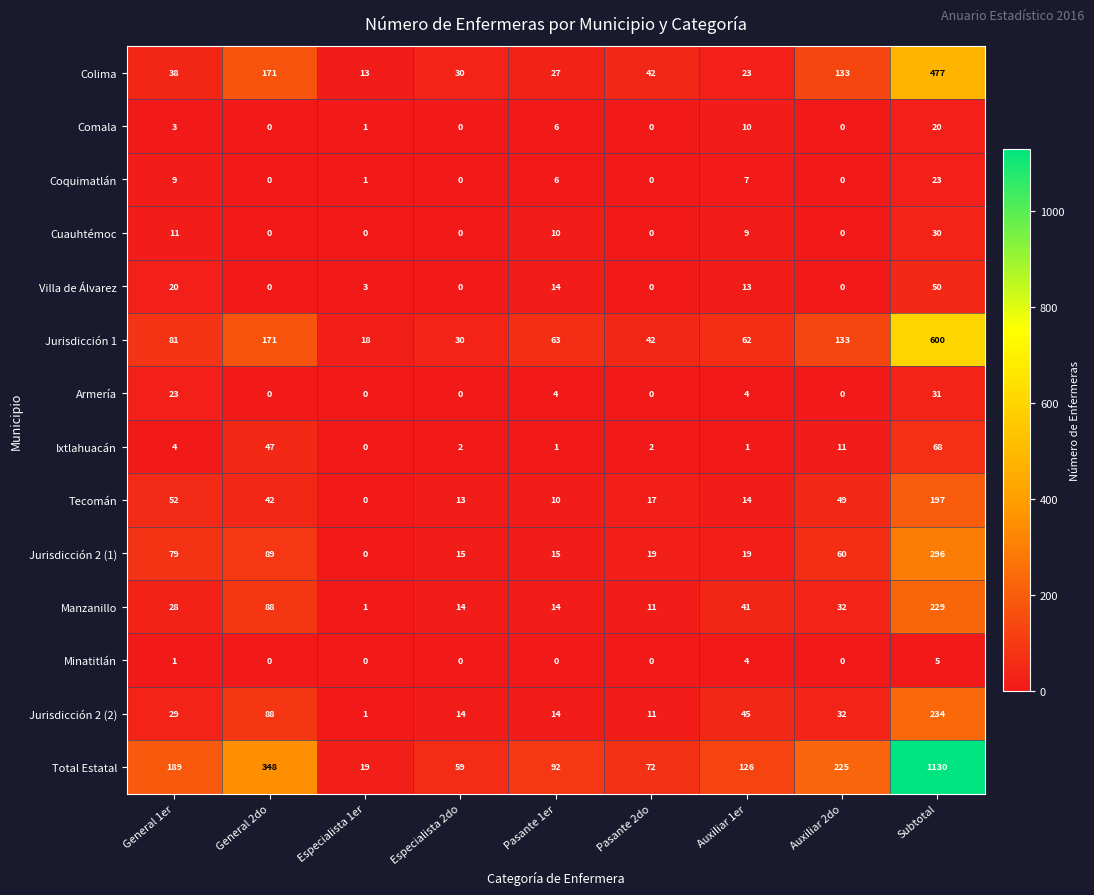

At which label does Ixtlahuacán first exceed 2?

General 1er